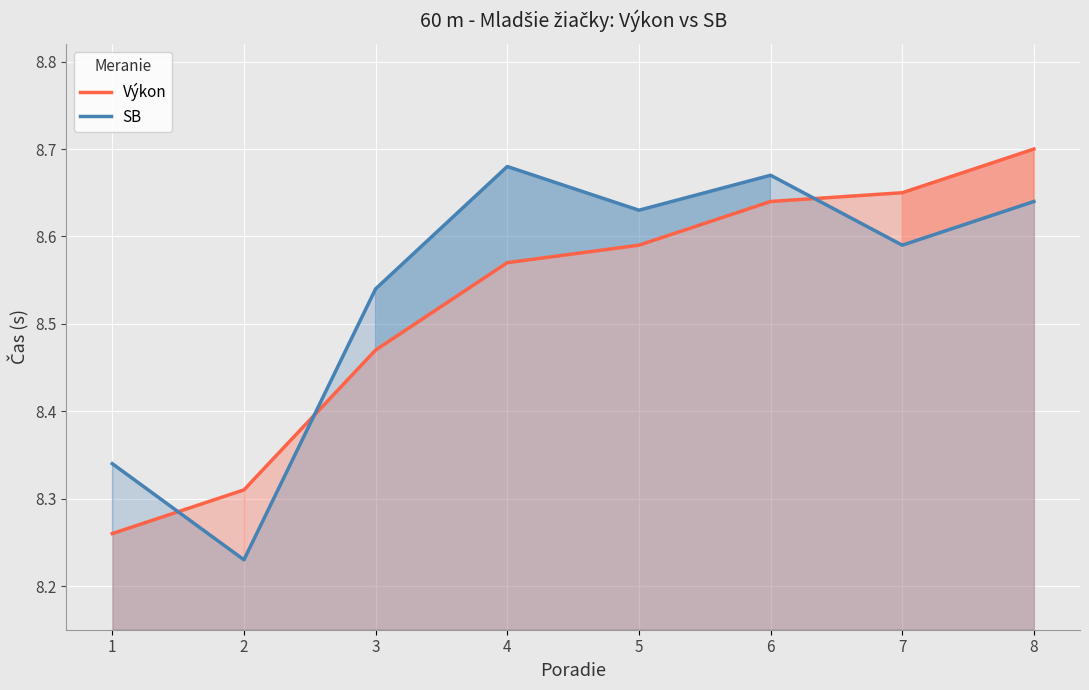

List the labels in order of SB value, smallest first.

2, 1, 3, 7, 5, 8, 6, 4